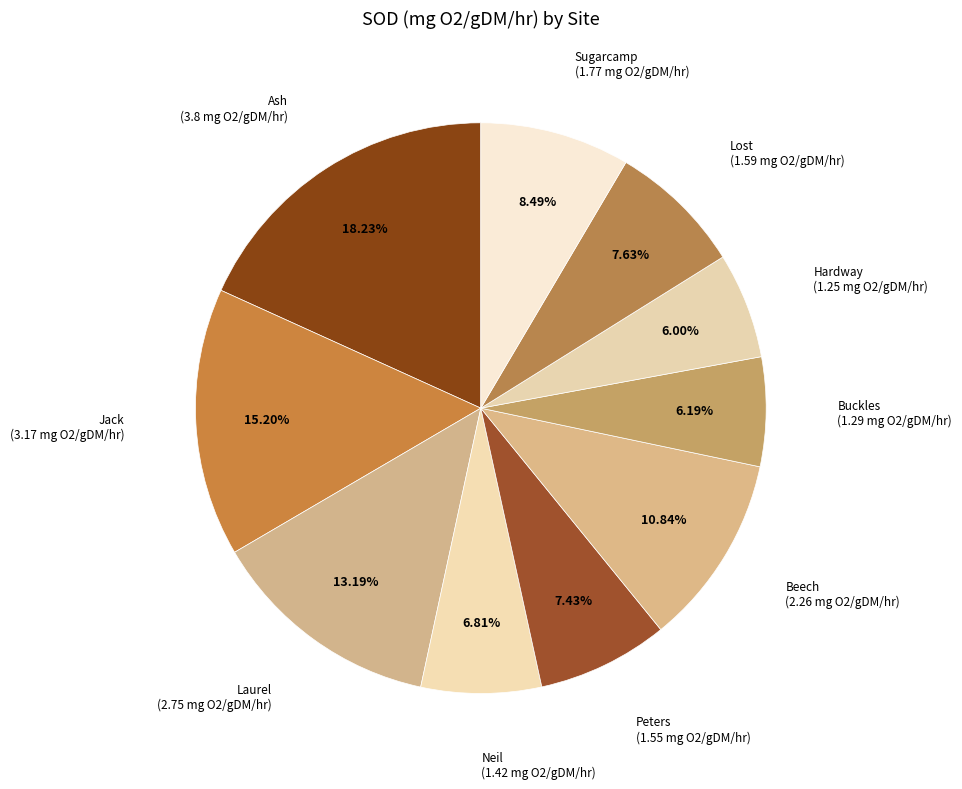

How many segments does this pie chart have?

10